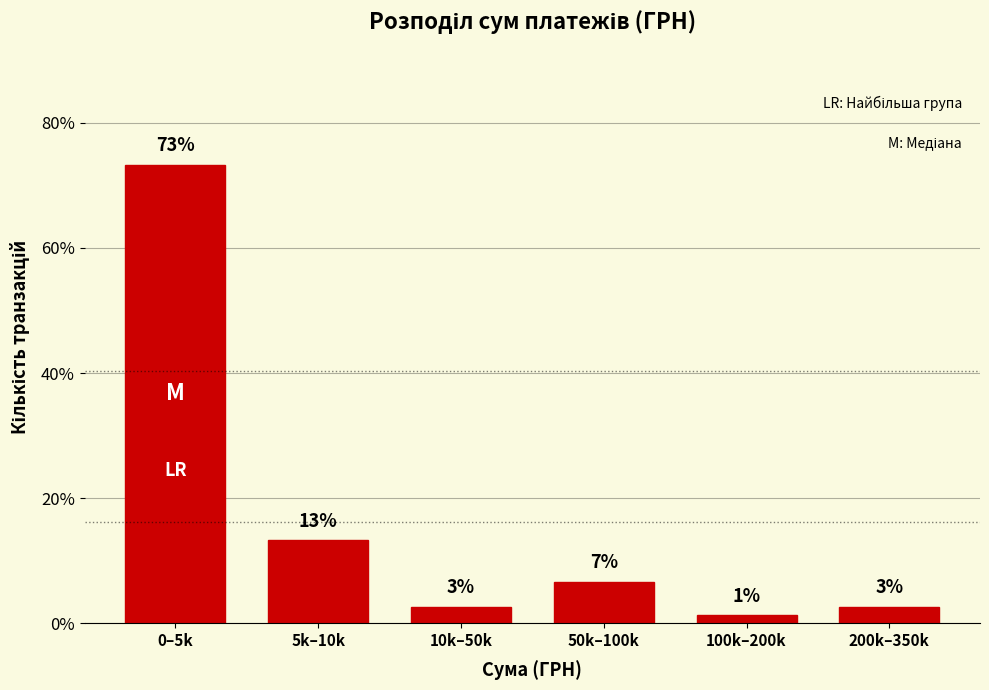

How many bars are there in total?

6